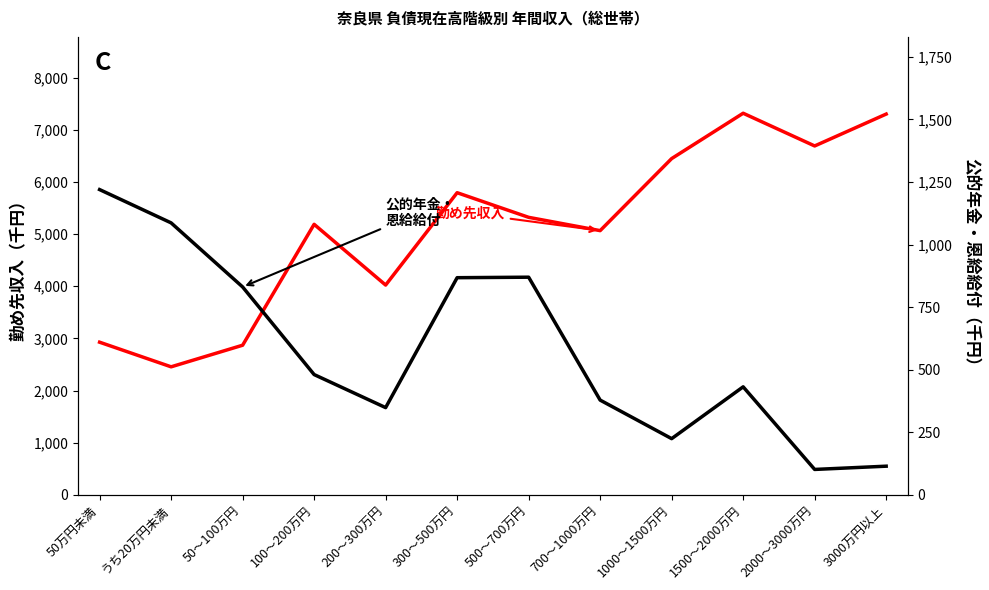

Reading left to right, extract all data points from this chart.

勤め先収入: 2928	2456	2870	5187	4023	5793	5321	5066	6447	7316	6689	7300
公的年金・恩給給付: 1220	1087	831	481	349	868	870	379	225	432	102	115